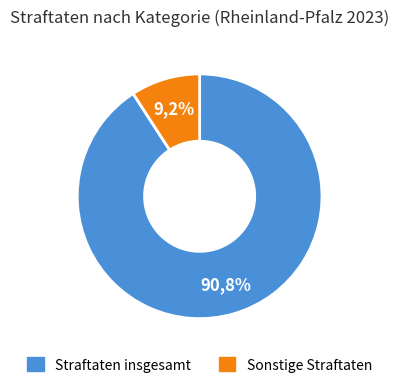

Which slice represents more than half of the pie?

Straftaten insgesamt (INSG)